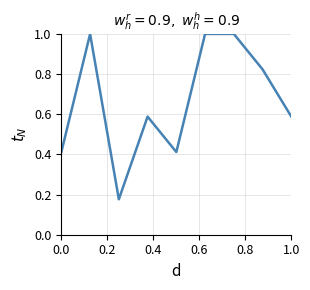

What is the greatest value displayed?

1.0